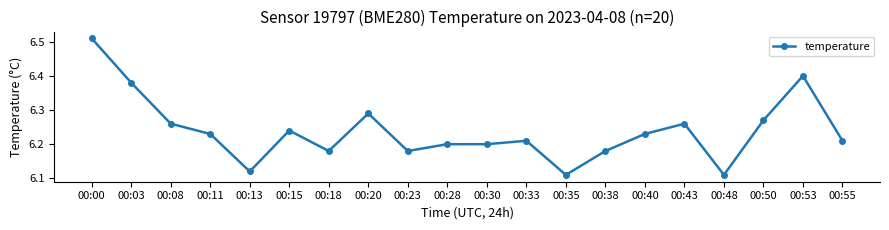

True or false: the data shows 6.2 at 00:23.

True